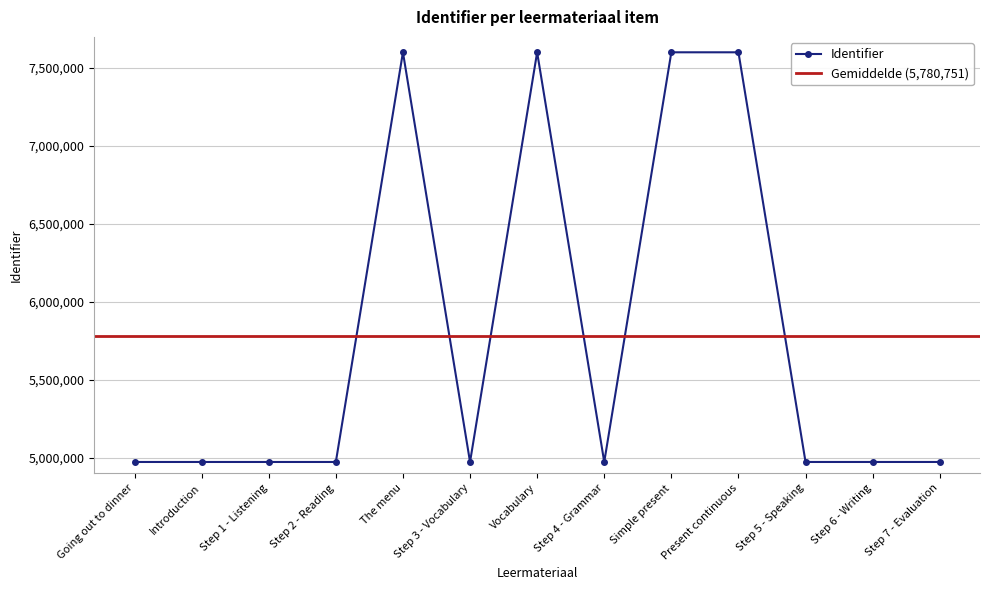

Does the chart display data point markers on the line(s)?

Yes